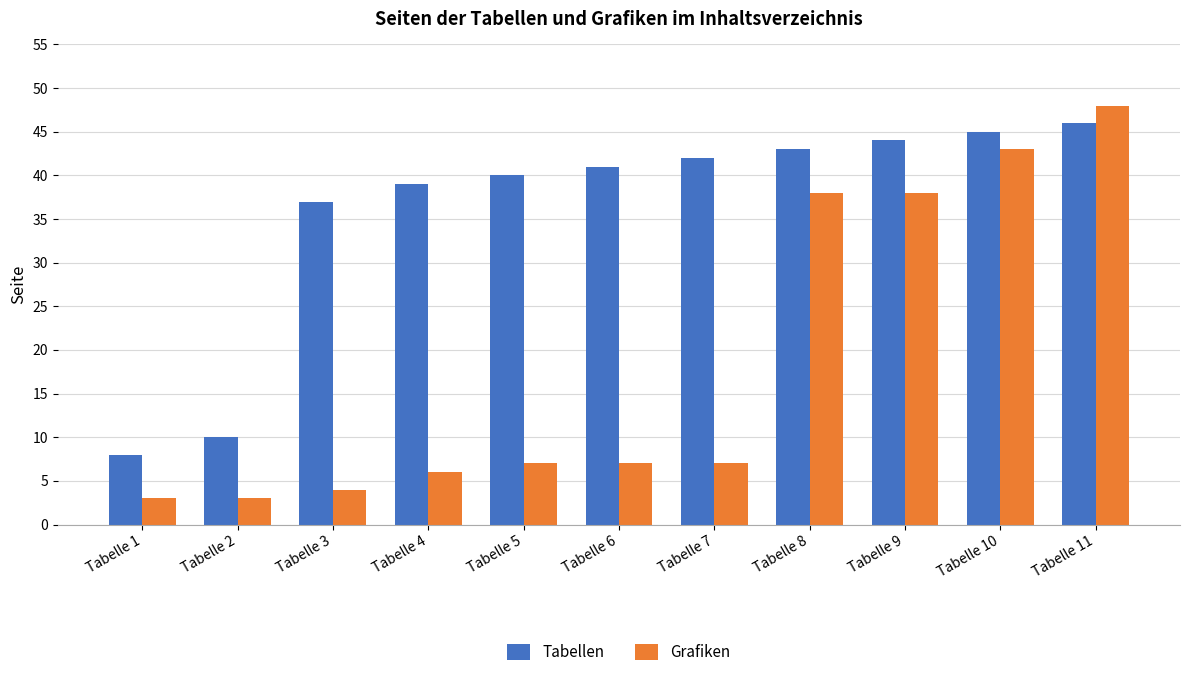

List the series in order of their overall mean, highest first.

Tabellen, Grafiken